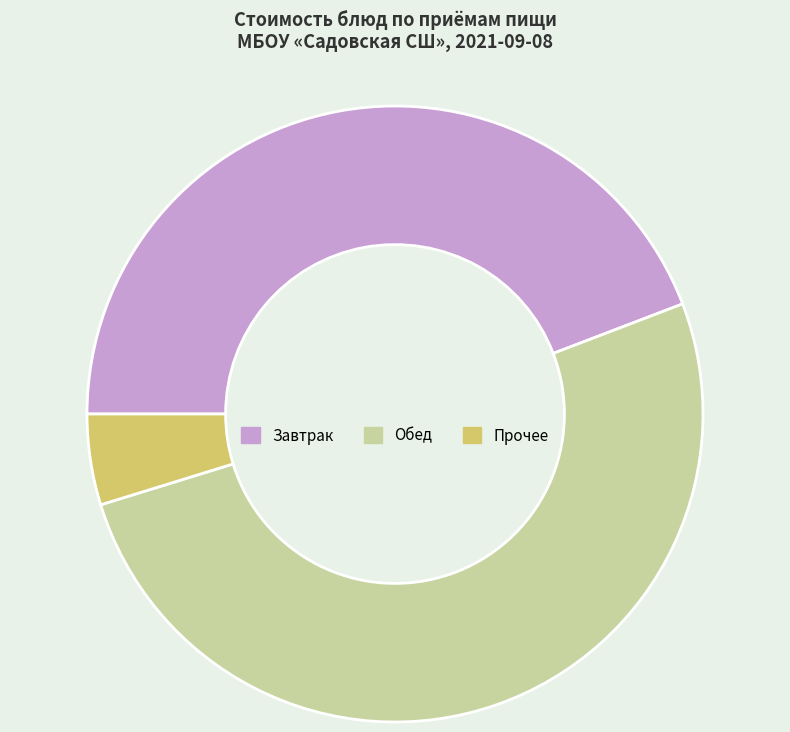

Between Завтрак and Прочее, which is larger?

Завтрак